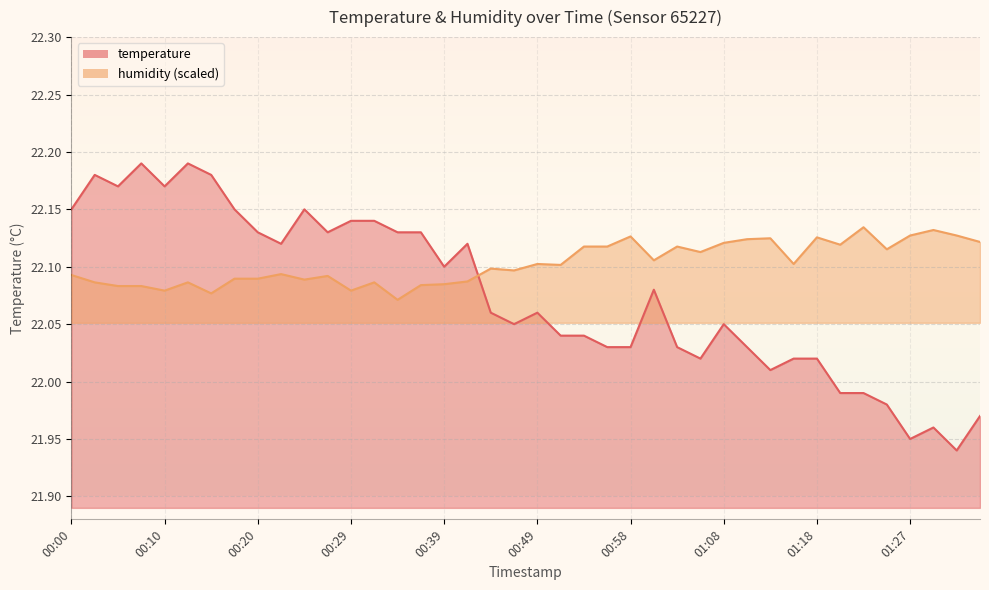

What is the label of the 17th point from the right?

00:56